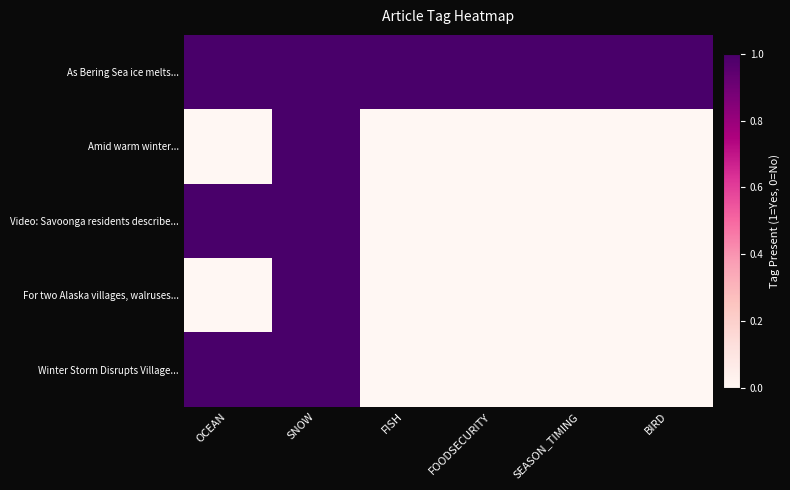

At which category does the chart reach its minimum across all series?

OCEAN